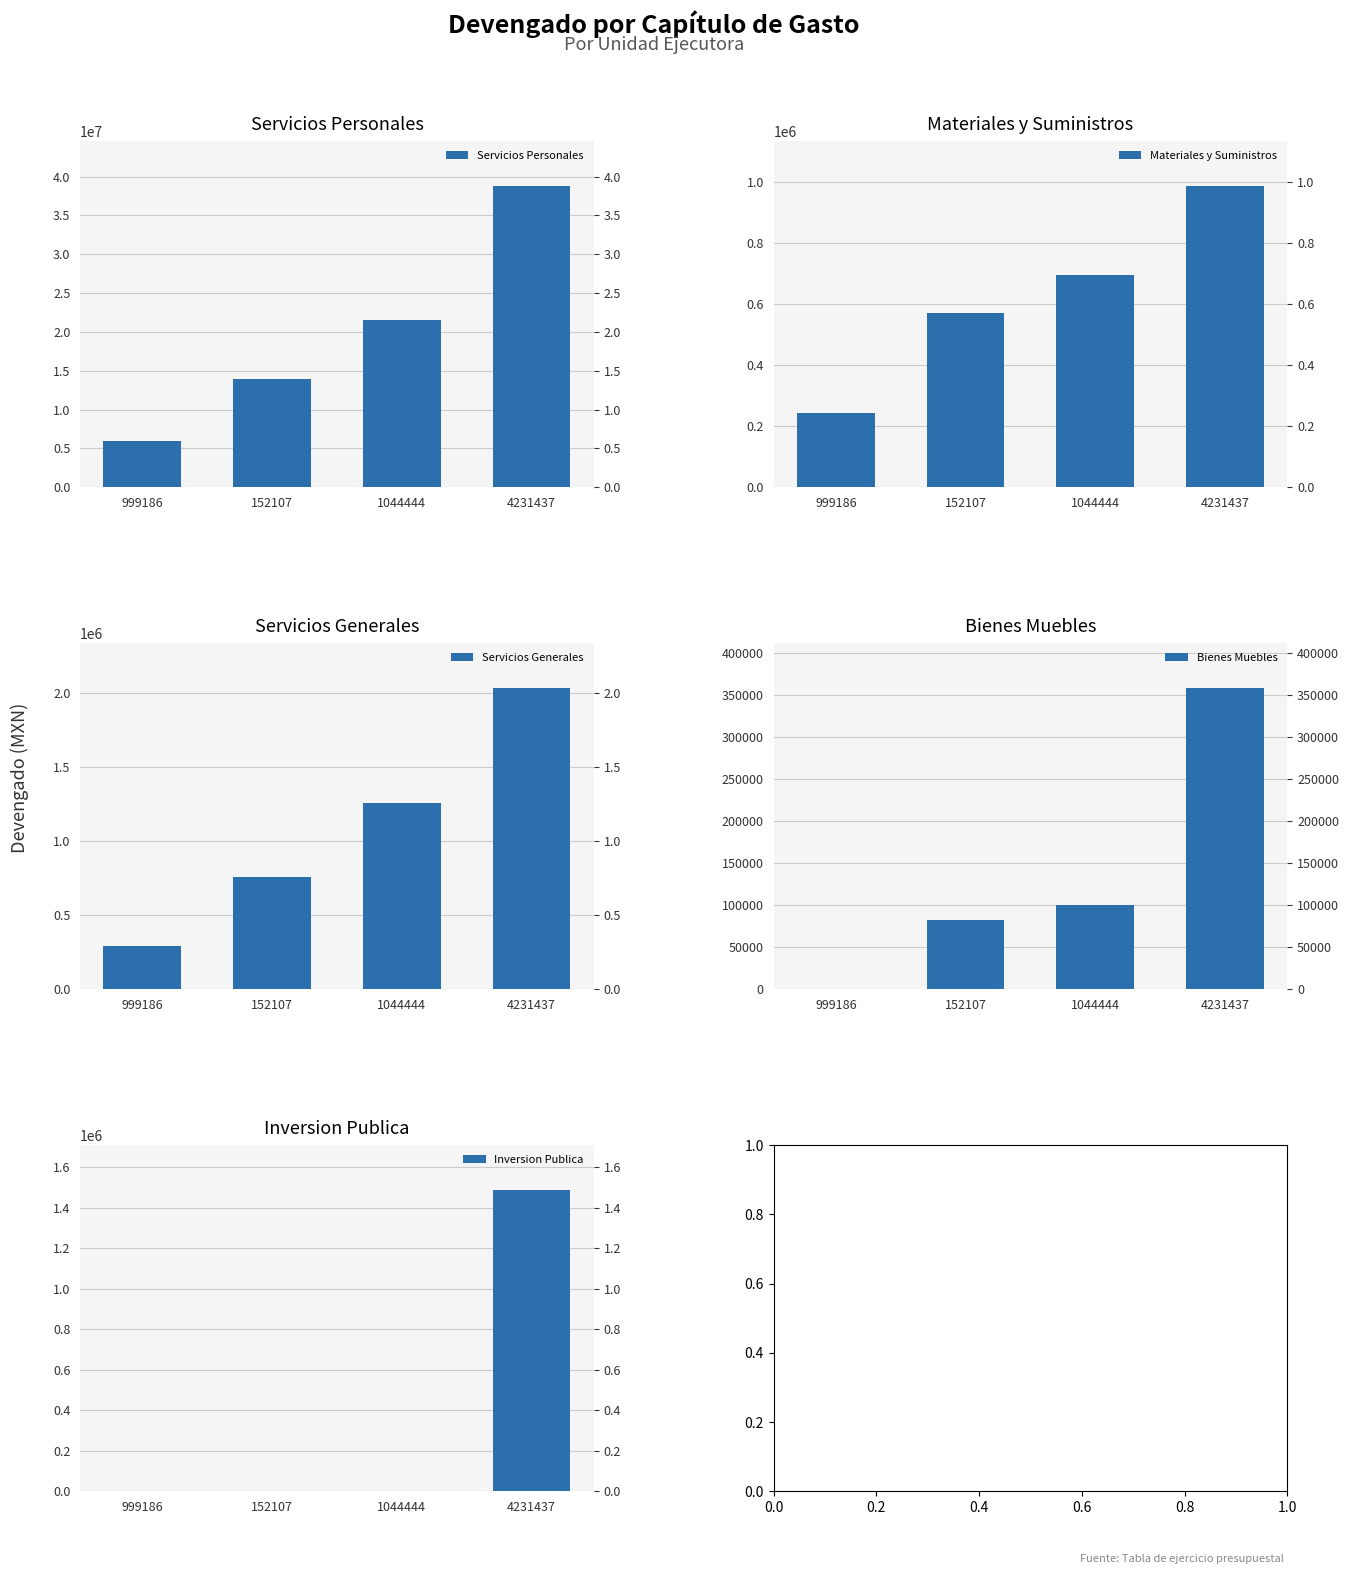

Does the chart contain any negative values?

No